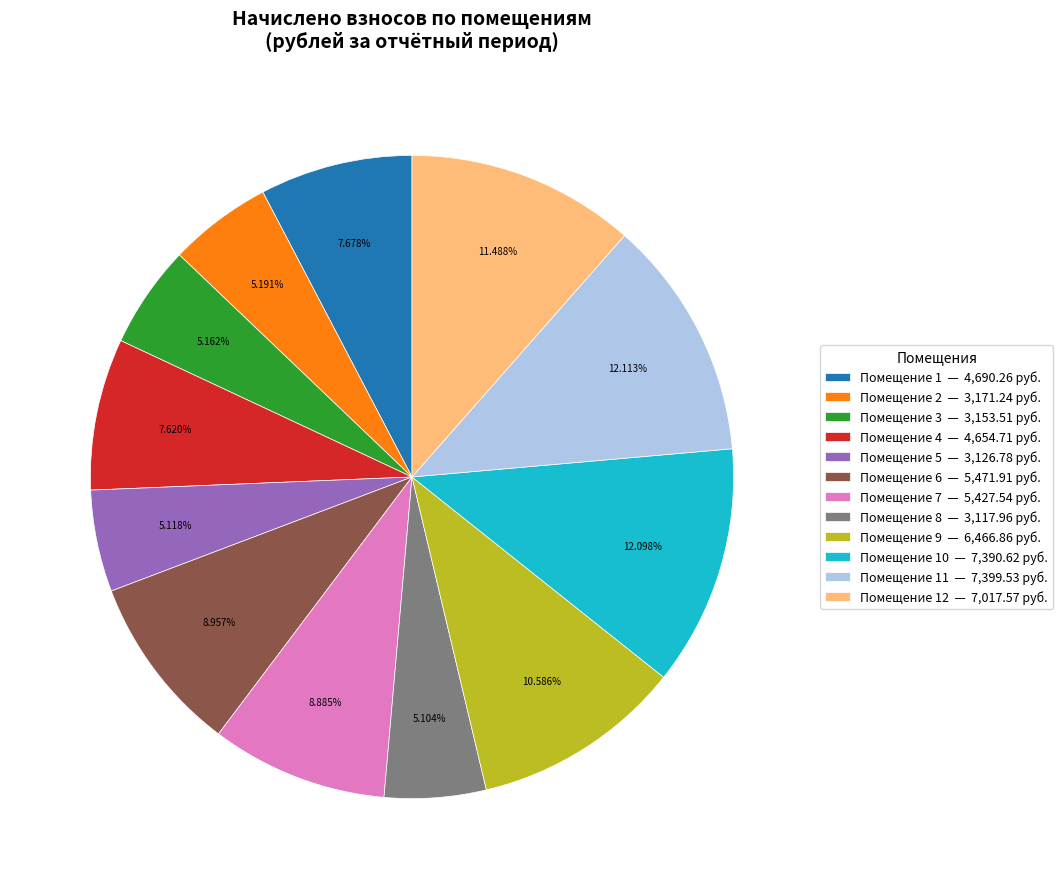

Count the number of slices in the pie.

12